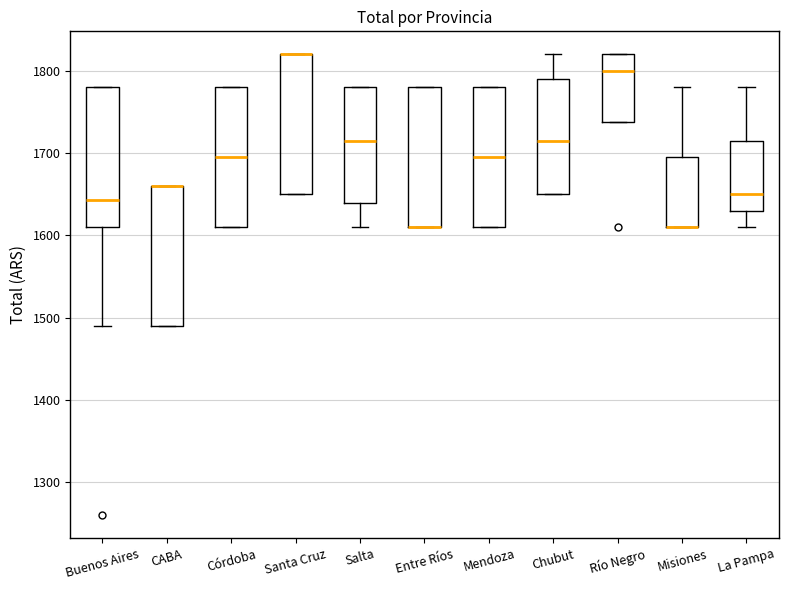

Reading left to right, transcribe this box plot: for each box, give where its median line is, the range the box spans, and where its two whiskers end, as read against the y-axis. The values are not printed on the chart, so give them approximately, as read against the axis.

Buenos Aires: median 1640, box 1610 to 1780, whiskers 1490 to 1780
CABA: median 1660 (drawn on the box's upper edge), box 1490 to 1660, whiskers 1490 to 1660
Córdoba: median 1700, box 1610 to 1780, whiskers 1610 to 1780
Santa Cruz: median 1820 (drawn on the box's upper edge), box 1650 to 1820, whiskers 1650 to 1820
Salta: median 1720, box 1640 to 1780, whiskers 1610 to 1780
Entre Ríos: median 1610 (drawn on the box's lower edge), box 1610 to 1780, whiskers 1610 to 1780
Mendoza: median 1700, box 1610 to 1780, whiskers 1610 to 1780
Chubut: median 1720, box 1650 to 1790, whiskers 1650 to 1820
Río Negro: median 1800, box 1740 to 1820, whiskers 1740 to 1820
Misiones: median 1610 (drawn on the box's lower edge), box 1610 to 1700, whiskers 1610 to 1780
La Pampa: median 1650, box 1630 to 1720, whiskers 1610 to 1780